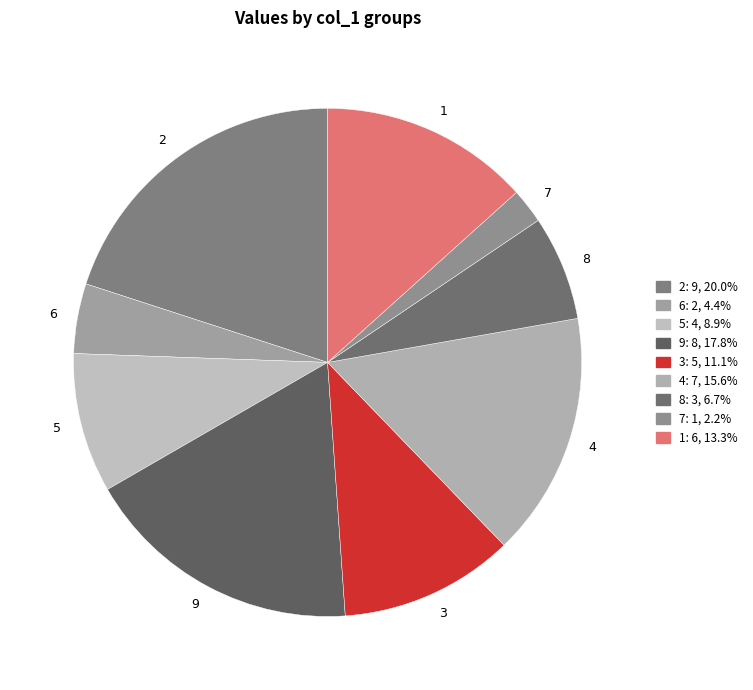

How many segments does this pie chart have?

9